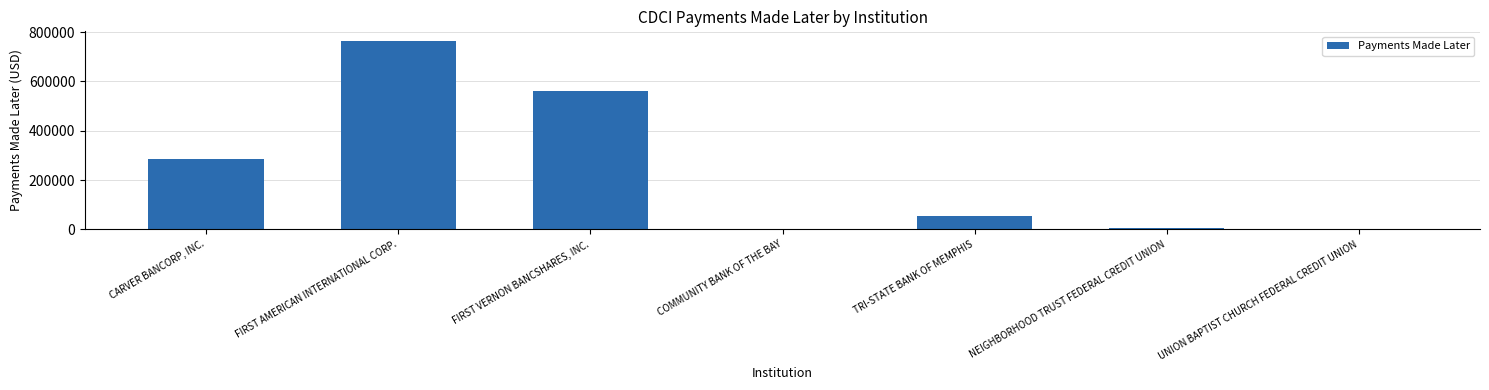

What is the sum of the values at CARVER BANCORP, INC. and COMMUNITY BANK OF THE BAY?

284700